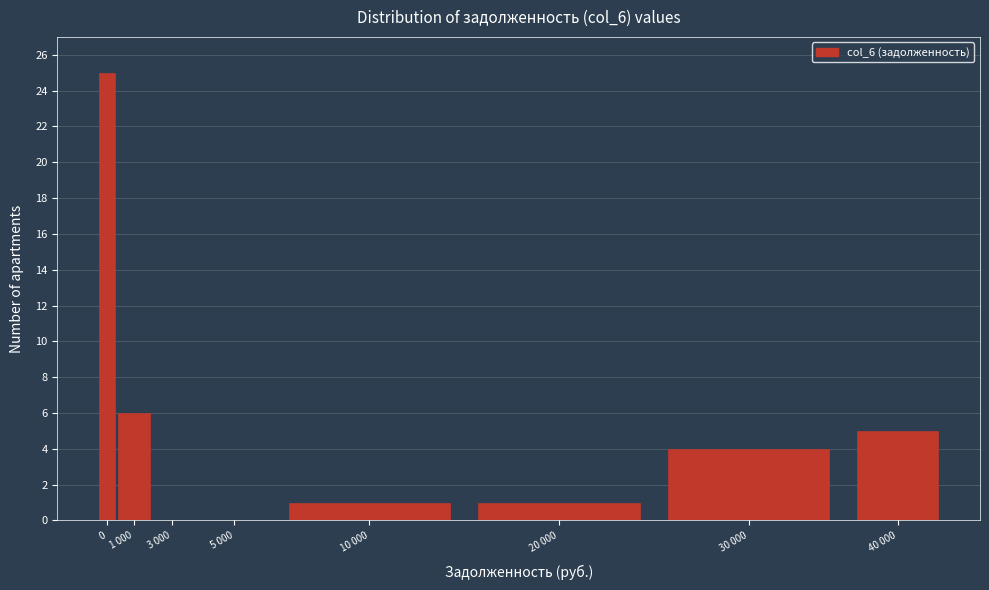

Reading right to left, what are all the values shown in this chart?

40 000=5	30 000=4	20 000=1	10 000=1	5 000=0	3 000=0	1 000=6	0=25